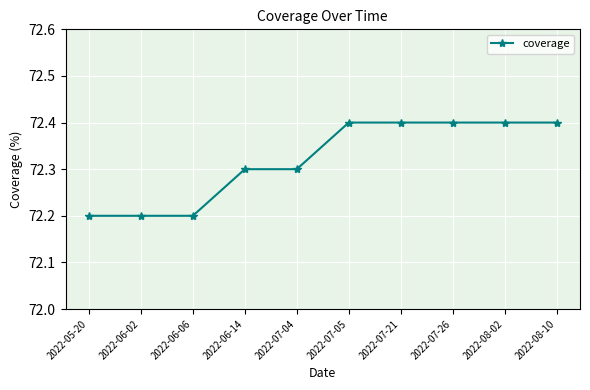

True or false: the data shows 27.6 at 2022-06-02.

False